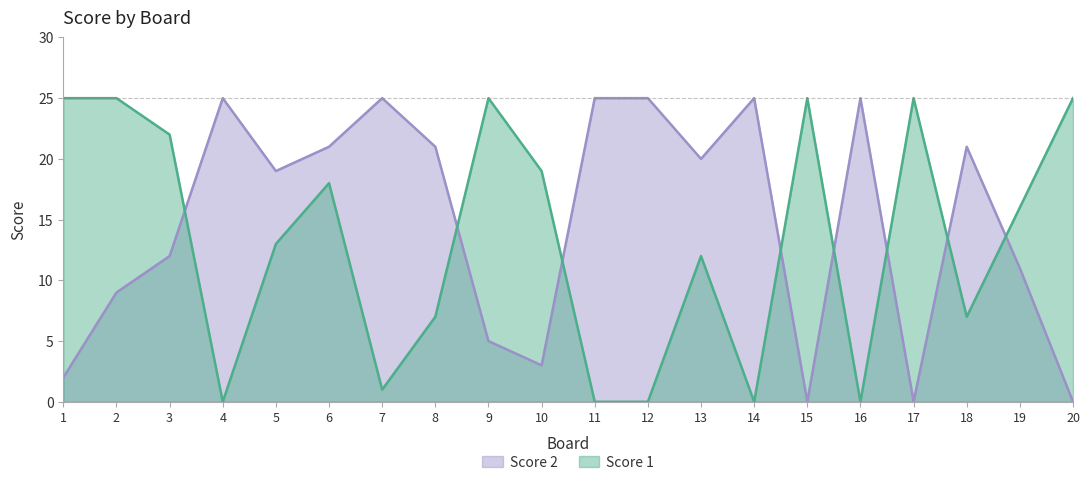

How many positive values does the Score 1 series have?

15